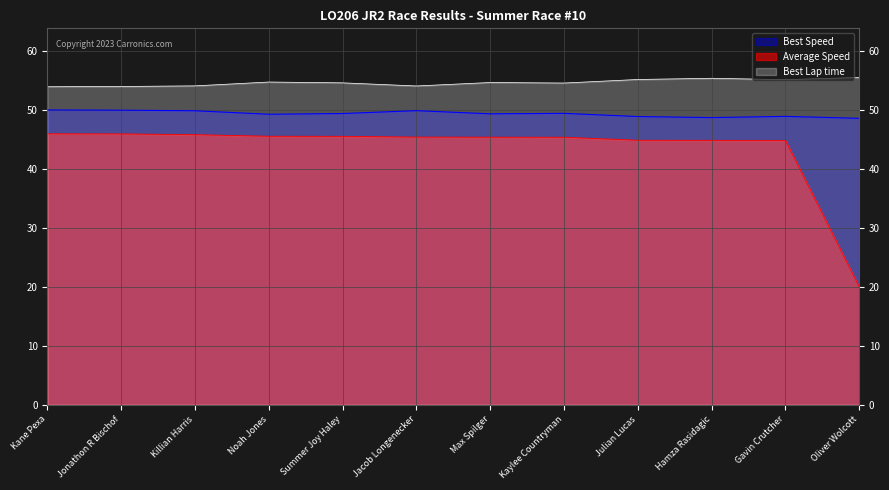

True or false: Best Lap time and Best Speed cross at least once.

False